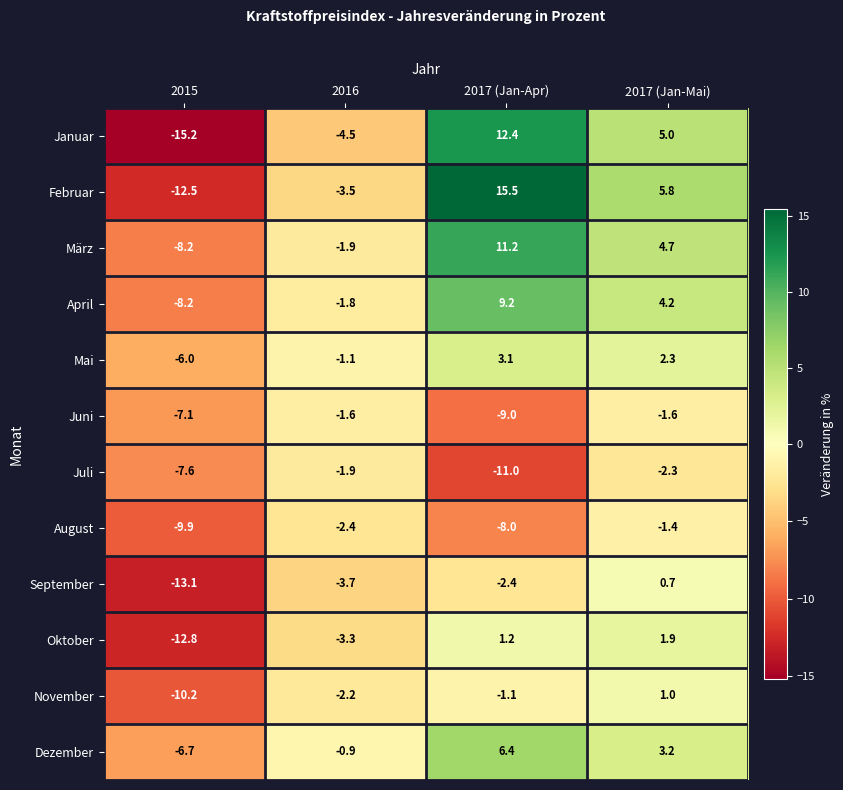

The value of Februar at 2016 is -3.5. True or false?

True